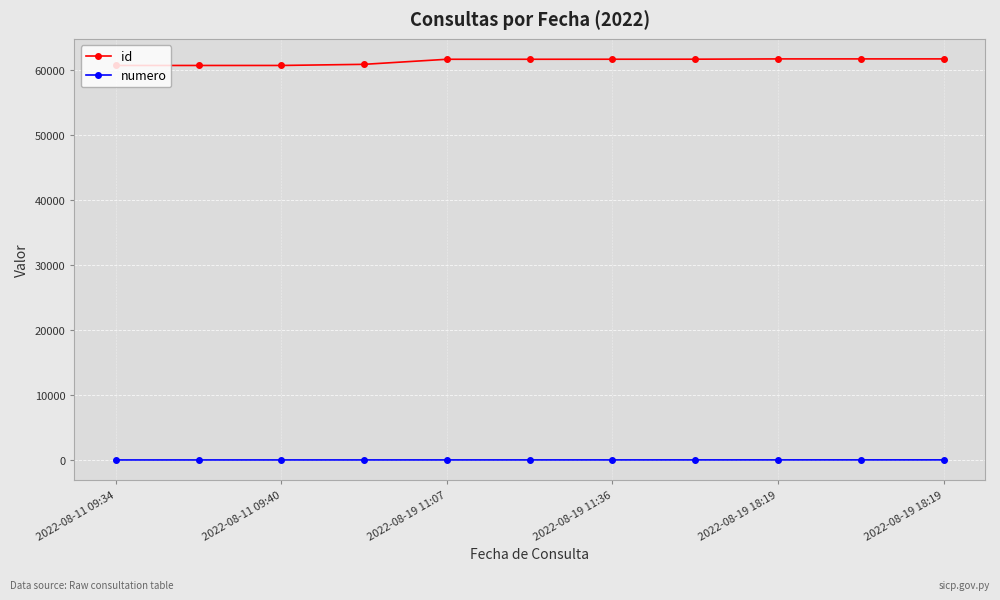

What is the maximum value shown in the chart?

61714